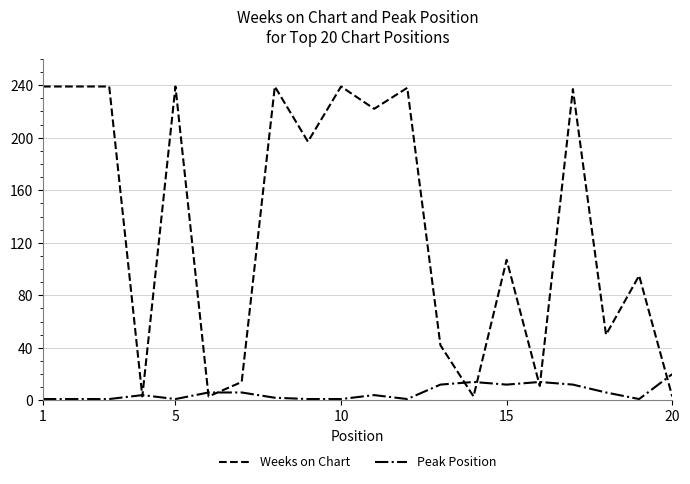

Which series has the largest total across all categories?

Weeks on Chart